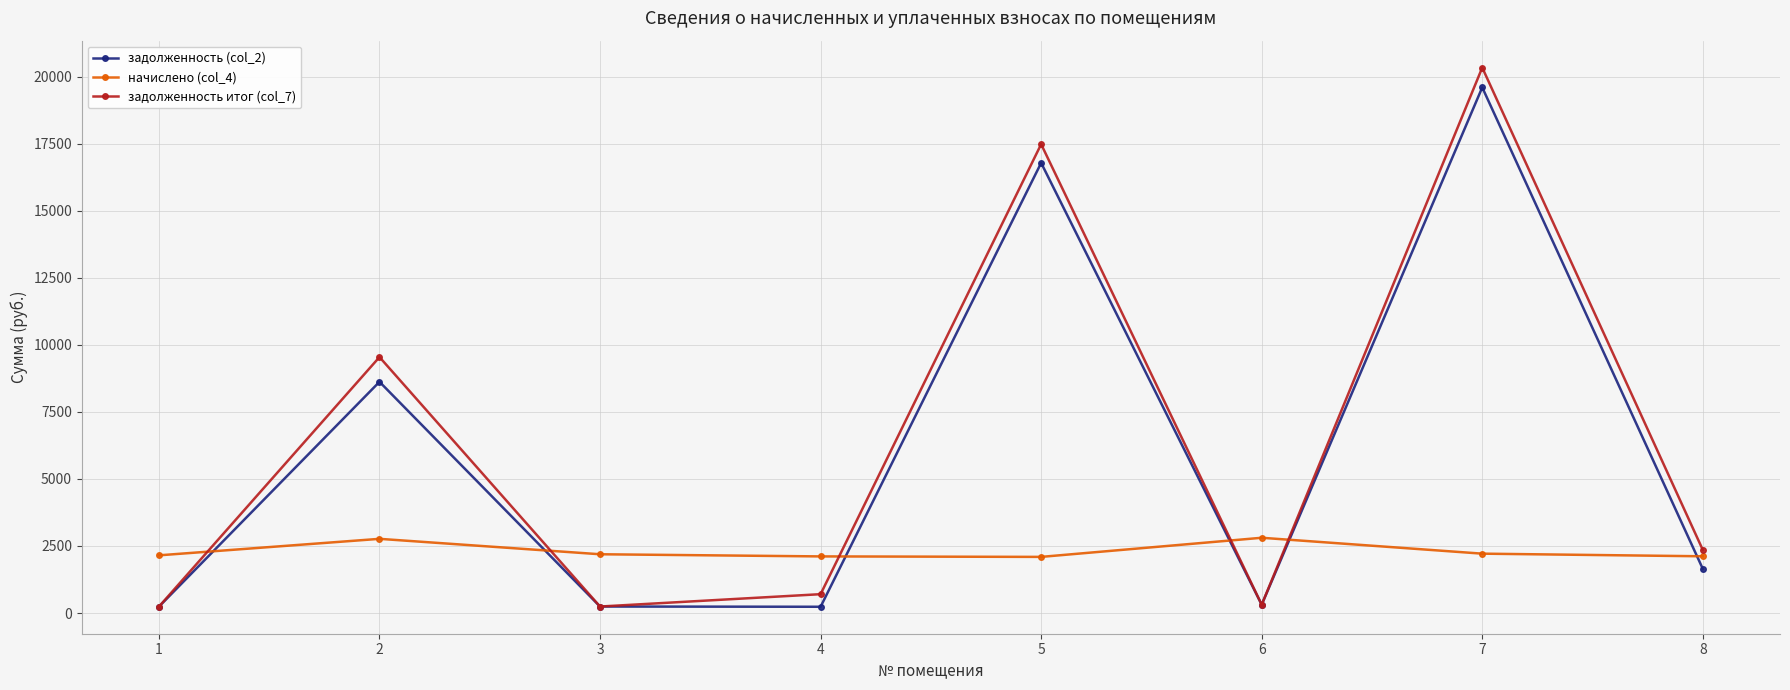

At how many categories does at least one series exceed 14953?

2